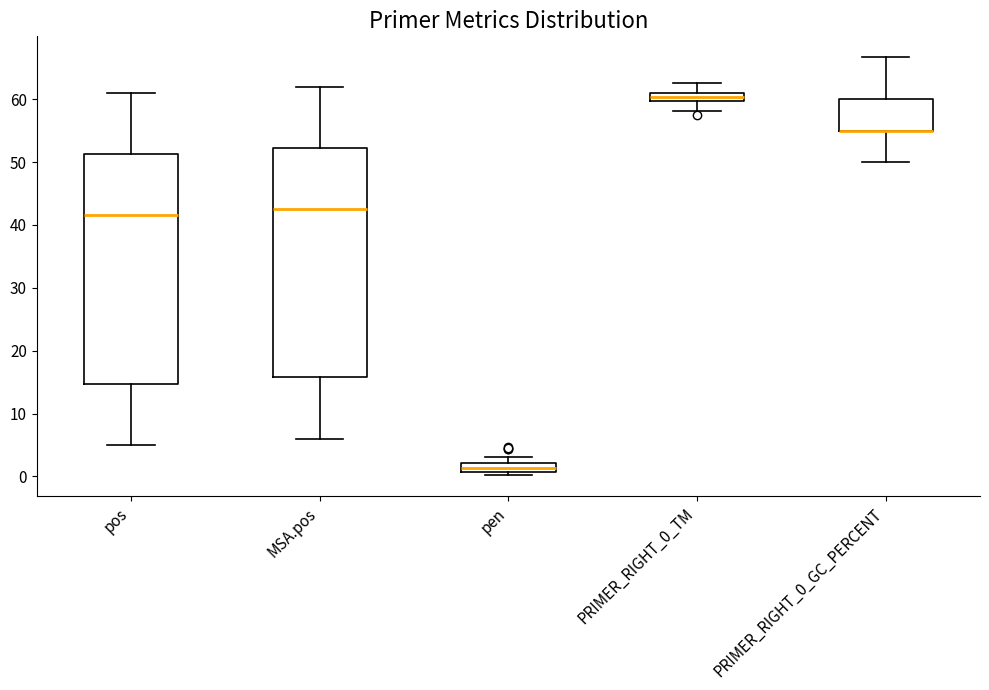

Where does the upper whisker of the box for PRIMER_RIGHT_0_GC_PERCENT end on the y-axis? The values are not printed on the chart, so give them approximately, as read against the axis.

67